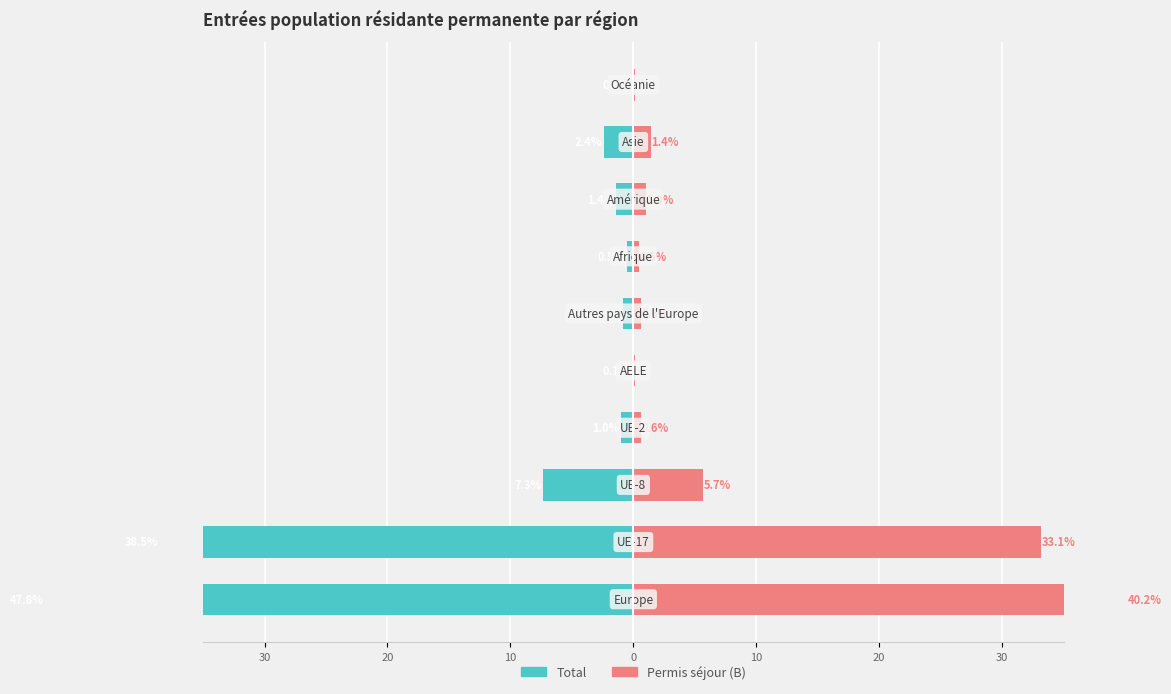

Between 20 and 8, which series saw the biggest shift?

Total